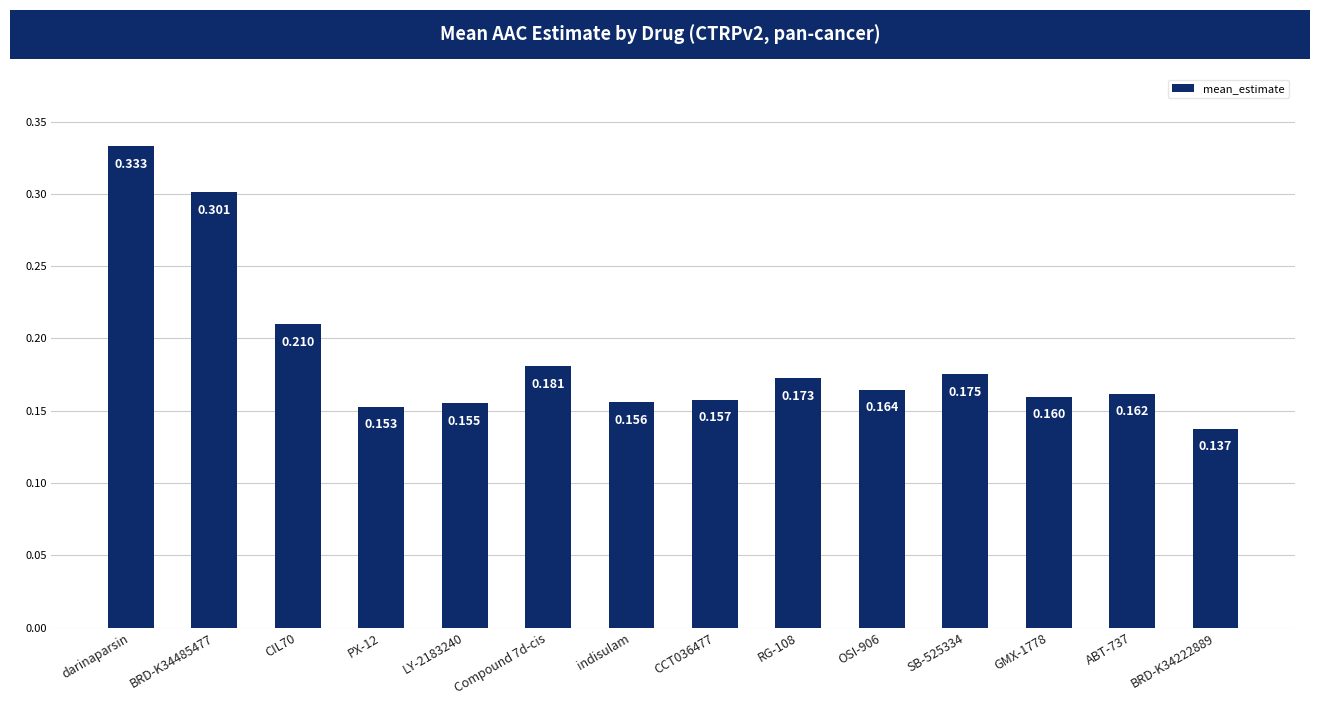

Between BRD-K34485477 and CCT036477, which is larger?

BRD-K34485477